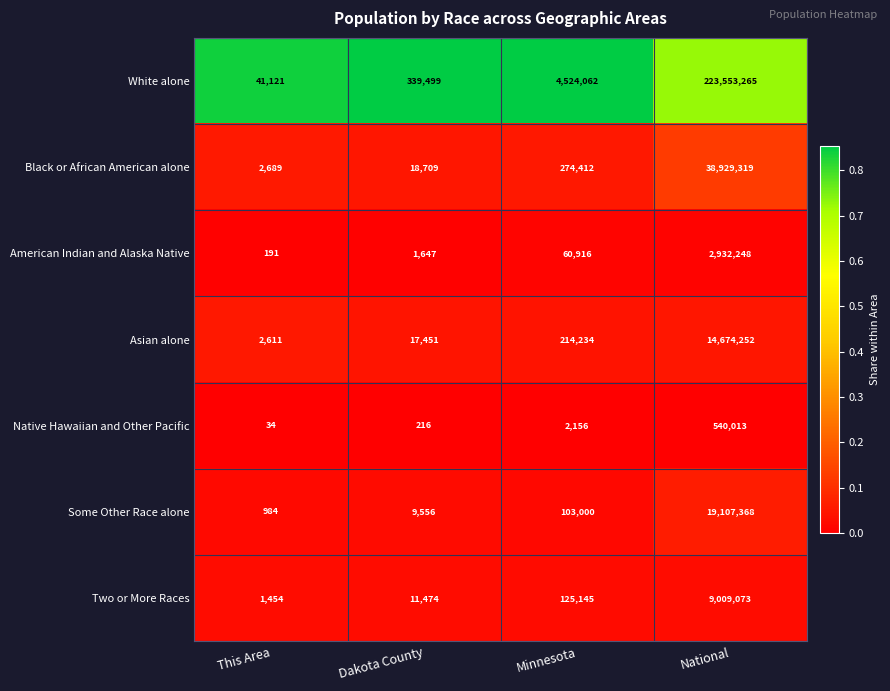

What is the highest value of the Two or More Races series?

9009073